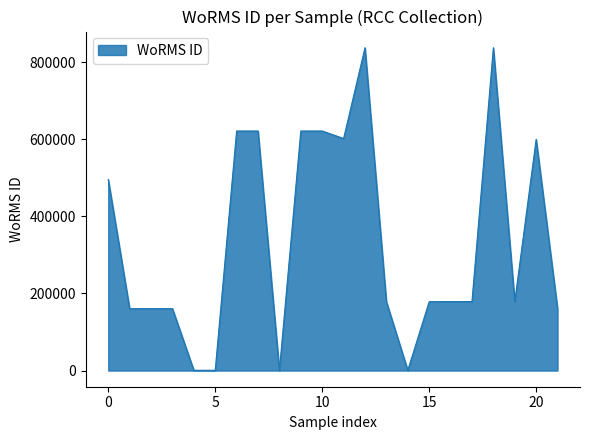

The value at 0 is 495424. True or false?

True